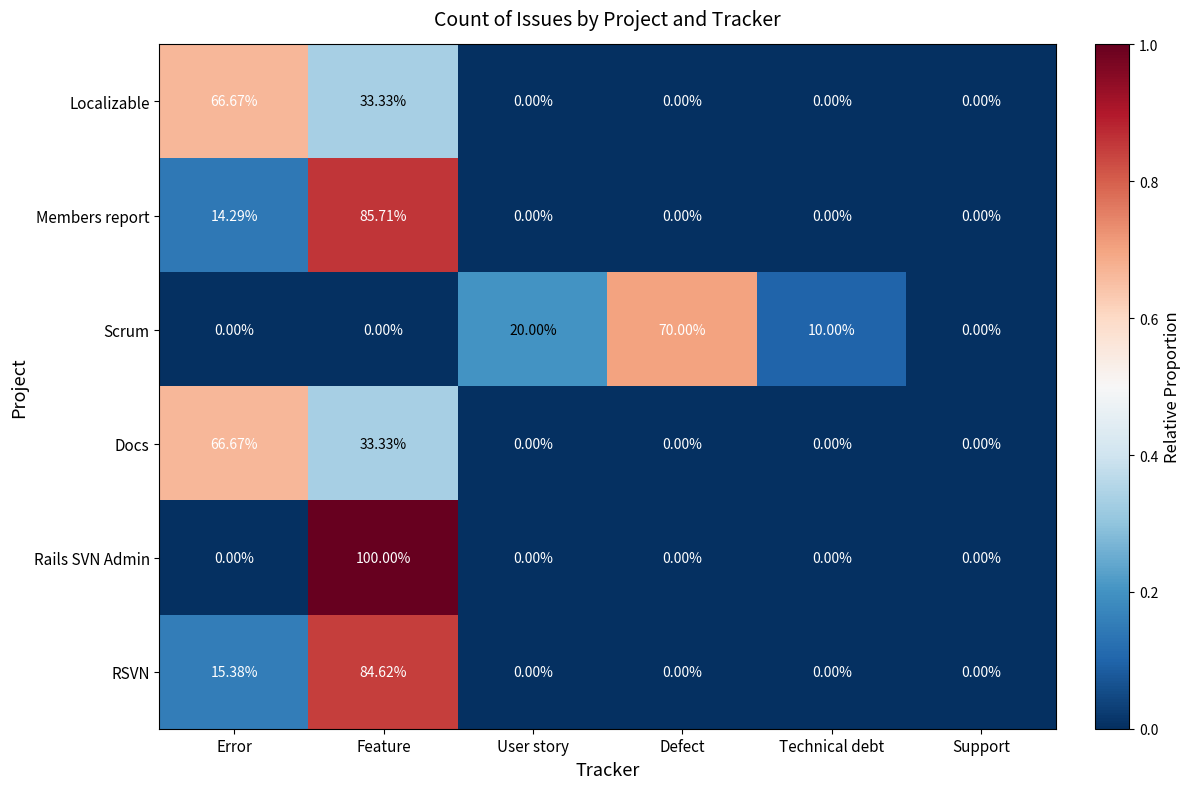

Which series has the largest range (max minus min)?

Rails SVN Admin